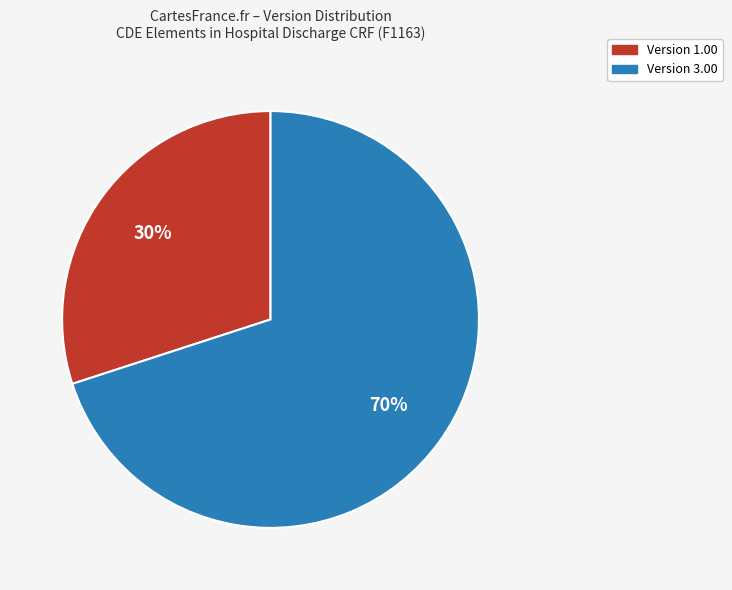

Count the number of slices in the pie.

2